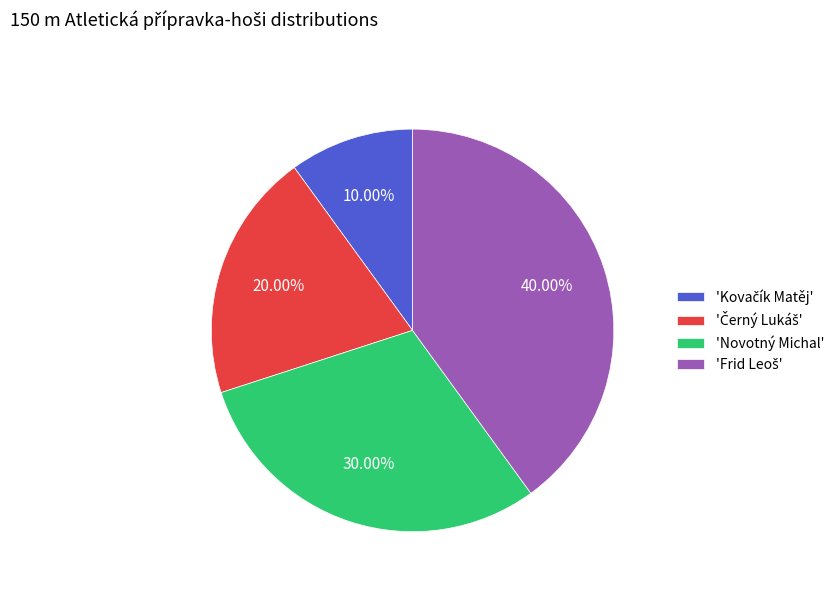

Is there any slice that represents more than half of the pie?

No